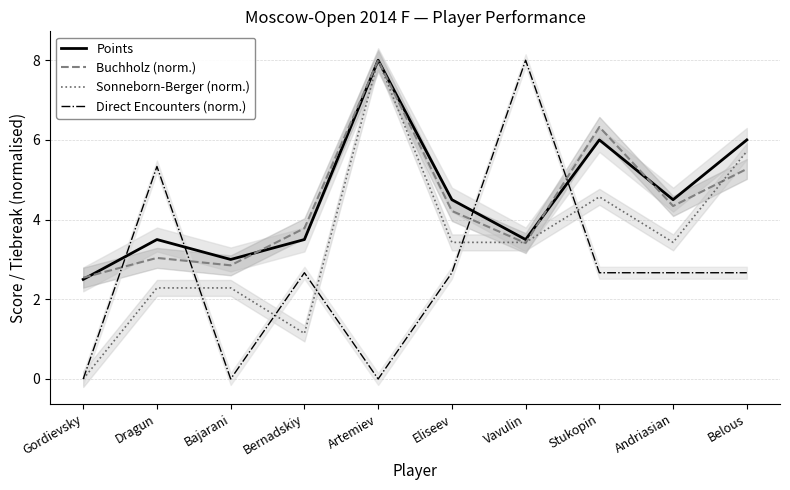

What is the value of the Points point at the 6th from the left?

4.5